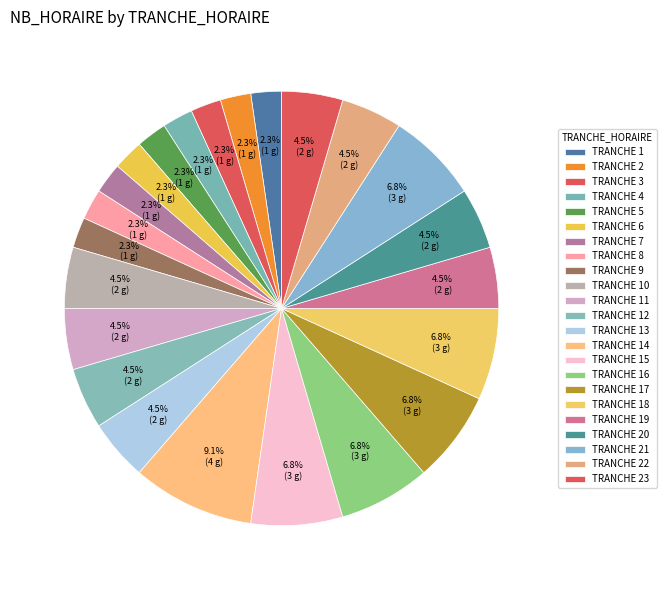

How many segments does this pie chart have?

23